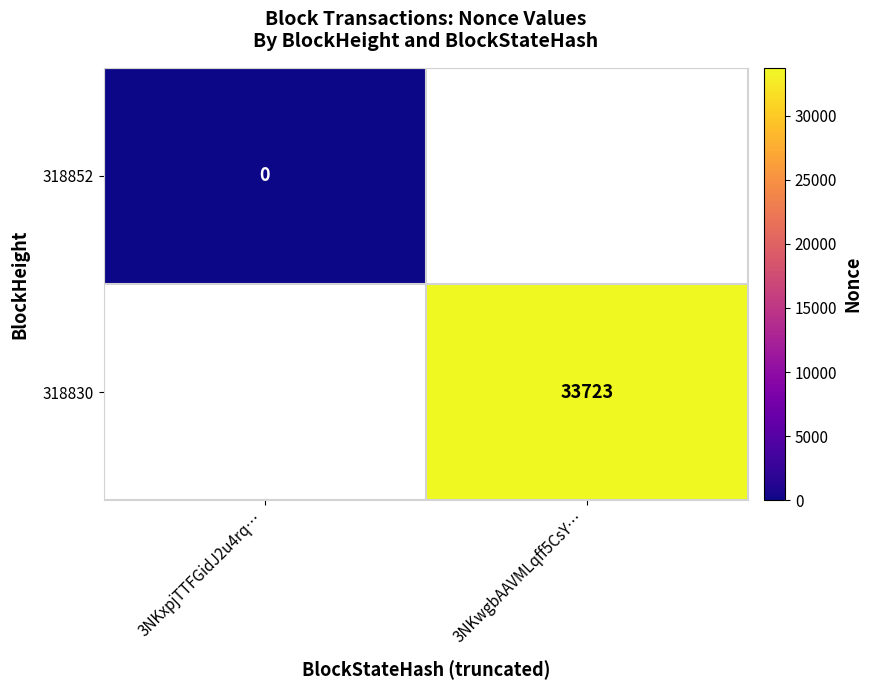

The 318830 series shows 33723 at 3NKwgbAAVMLqff5CsY…. True or false?

True